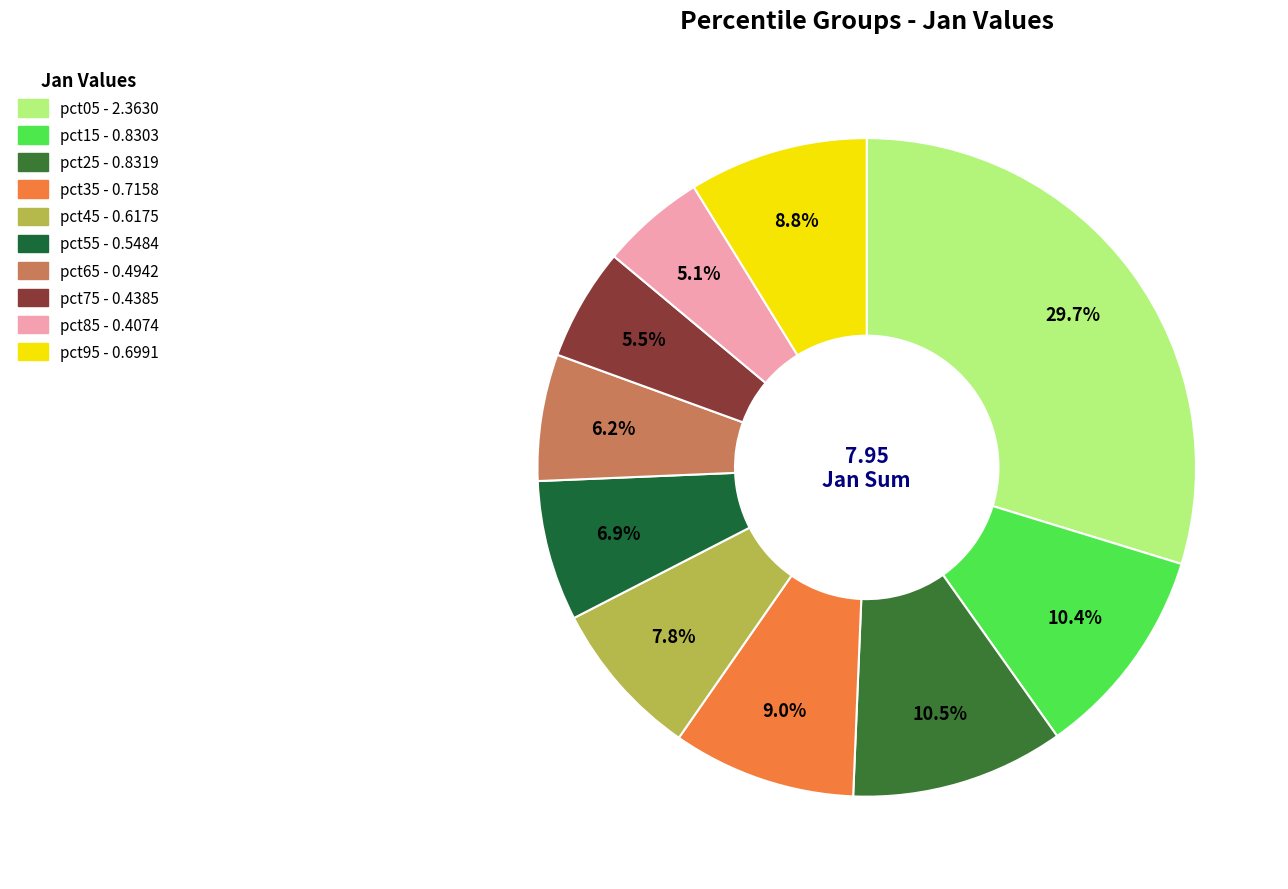

What percentage is NOT represented by pct35?

91.0%